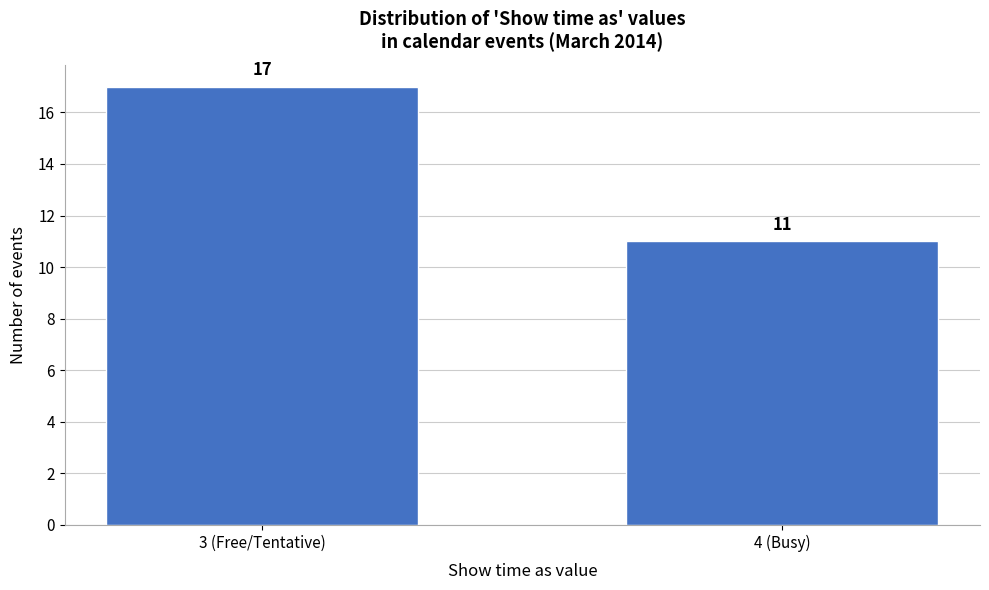

Reading left to right, list all the values displayed in this chart.

3 (Free/Tentative)=17	4 (Busy)=11